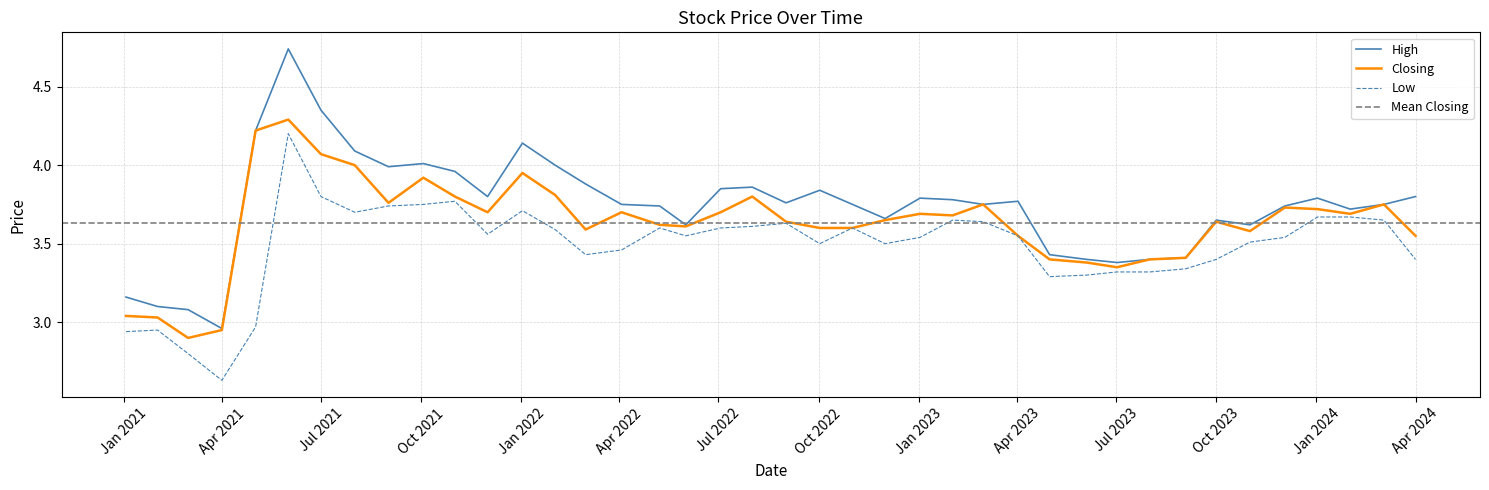

Does the chart display data point markers on the line(s)?

No